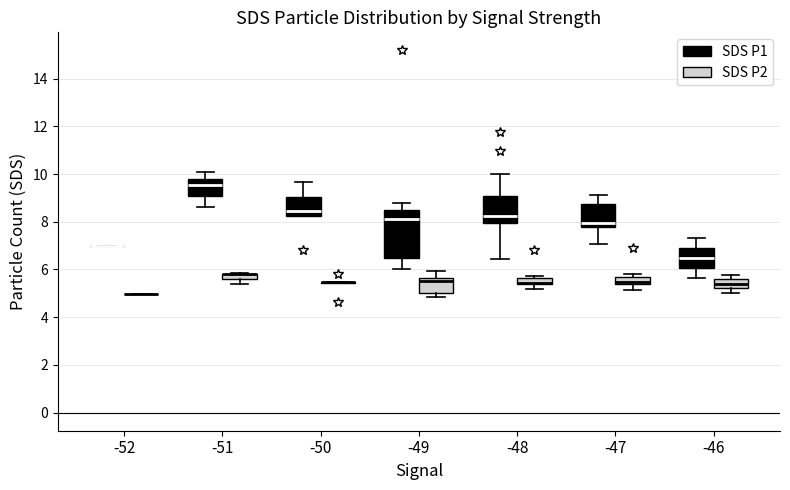

Which box is the tallest, from its lower edge to its upper edge?

-49 (SDS P1)